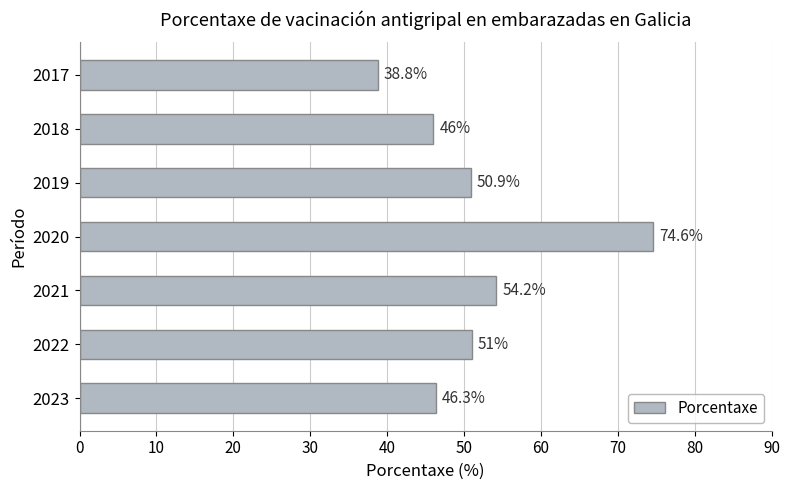

How many categories are shown in the chart?

7